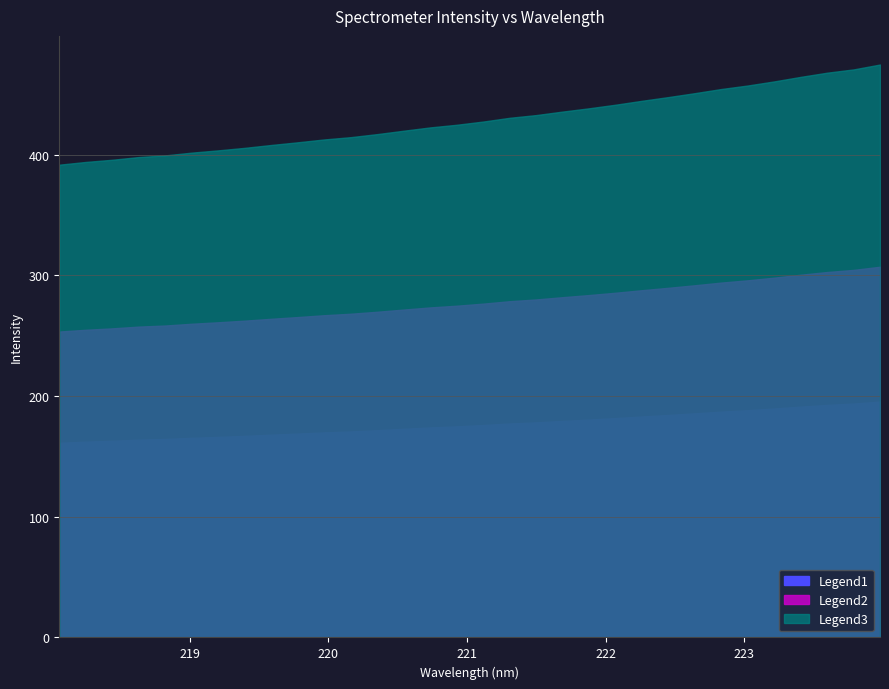

What is the ratio of the value at 219.9712 to the value at 218.6332?

1.0